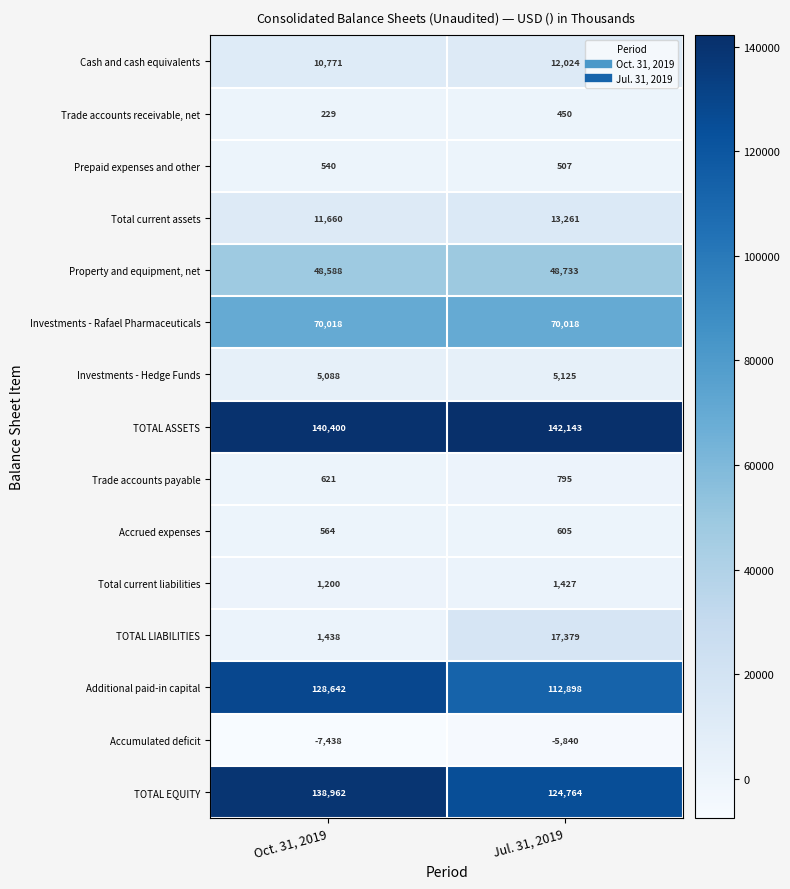

What is the minimum value shown in the chart?

-7438